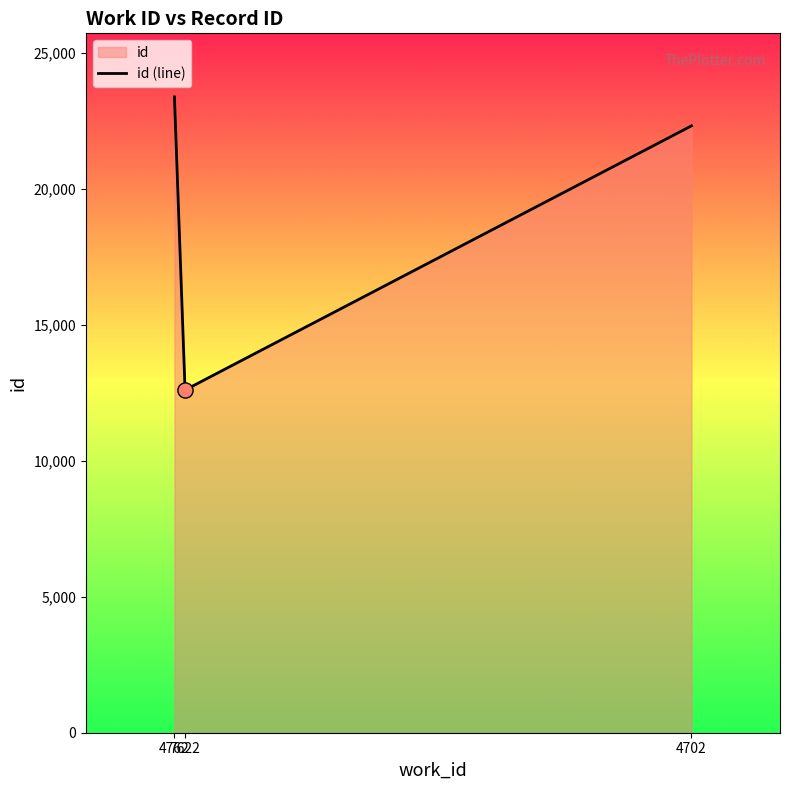

What is the change in value from 4762 to 7622?

-10781